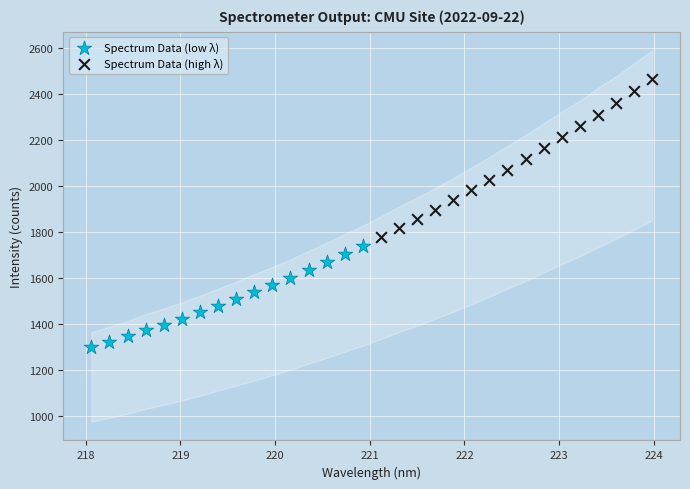

Which series contains the lowest Y value?

Spectrum Data (low λ)